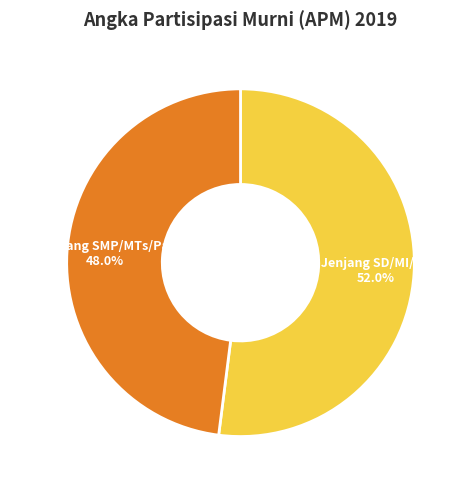

To the nearest percent, what percentage of the pie is APM Jenjang SMP/MTs/Paket B?

48%